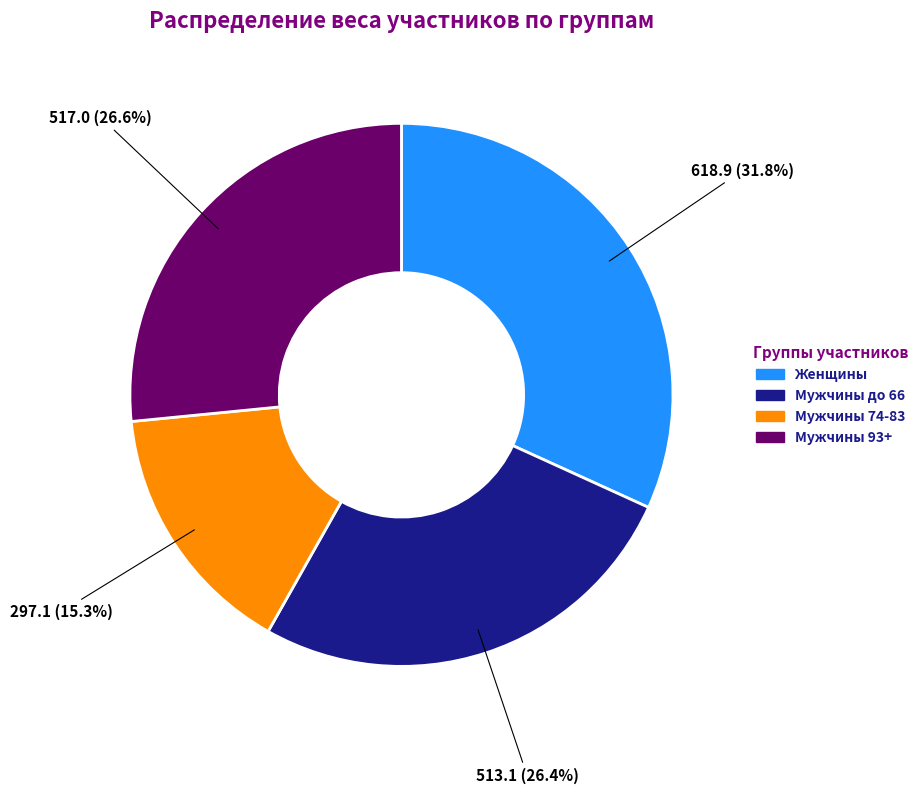

Is there any slice that represents more than half of the pie?

No